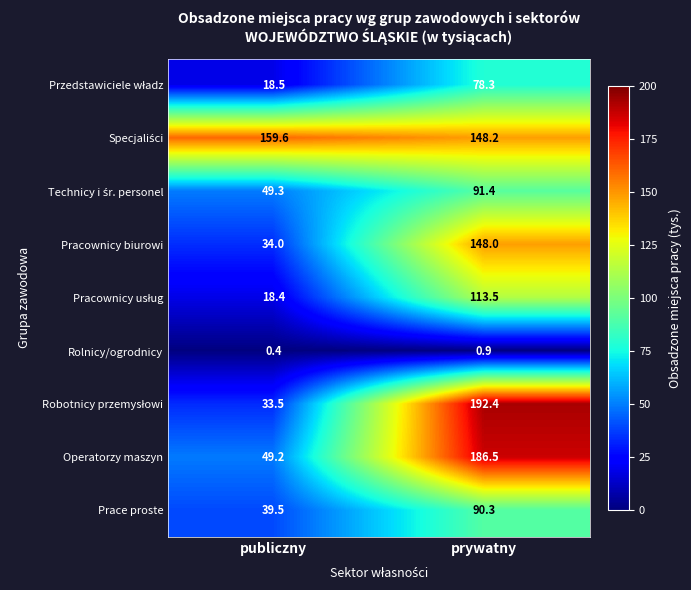

What is the spread (max minus min) of values at prywatny?

191.5